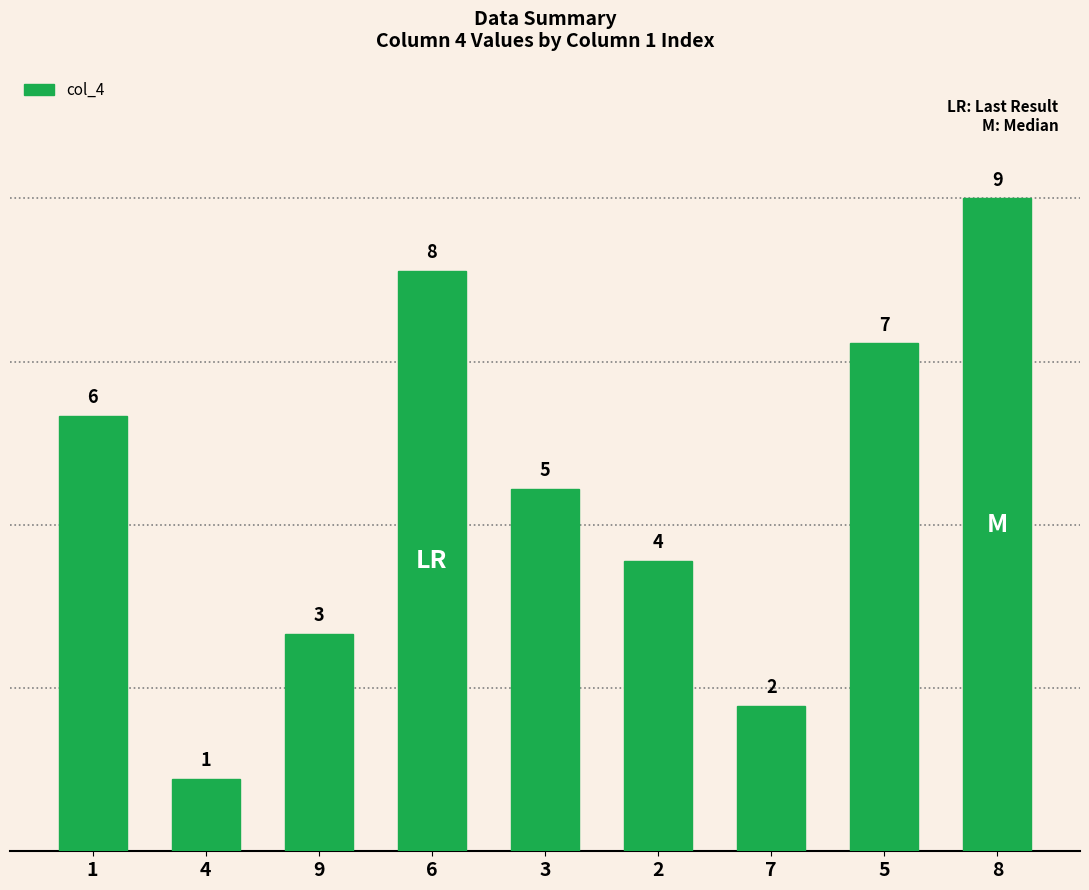

Rank the categories by value from lowest to highest.

4, 7, 9, 2, 3, 1, 5, 6, 8